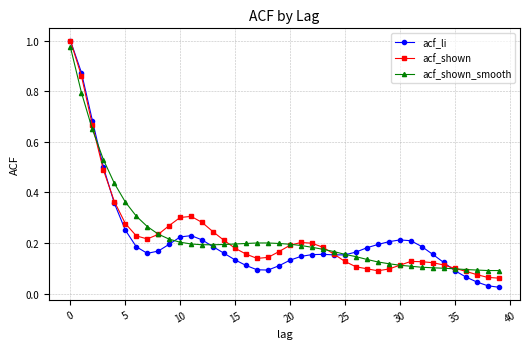

At how many categories does at least one series exceed 0?

40